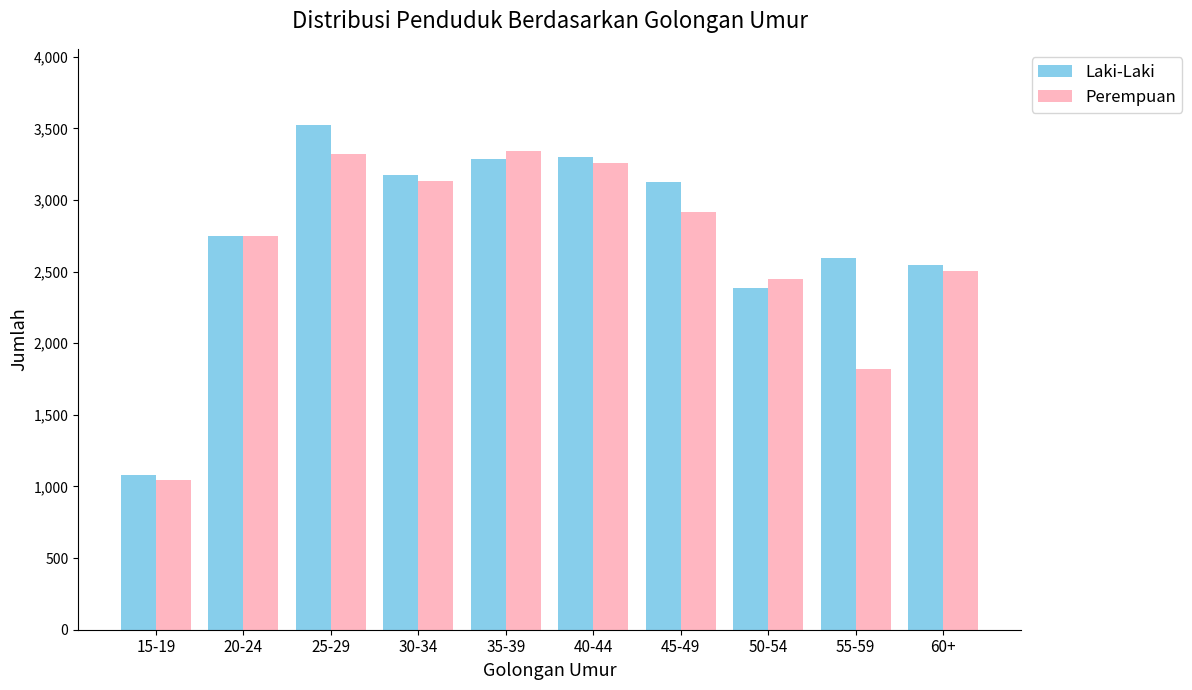

Where does the Laki-Laki series first go above 3123?

25-29